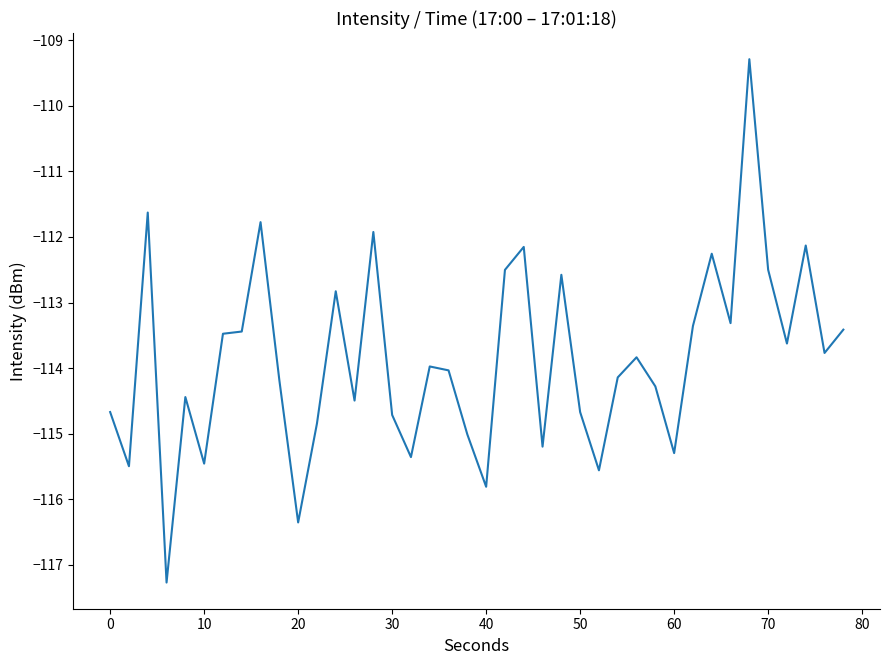

What is the minimum value shown in the chart?

-117.3